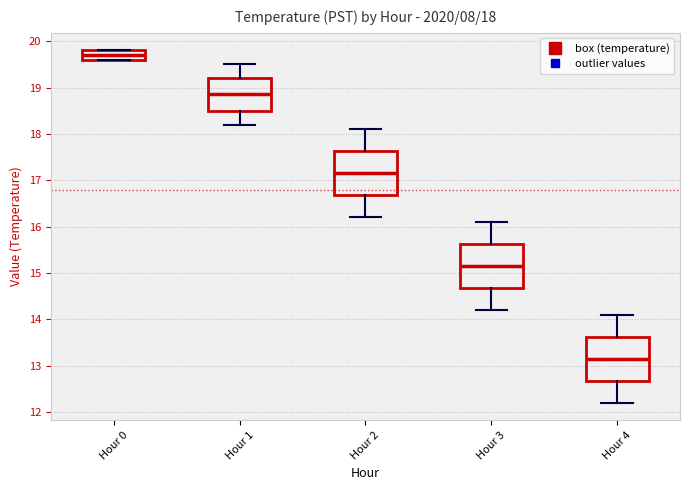

Which box has the lowest median line?

Hour 4